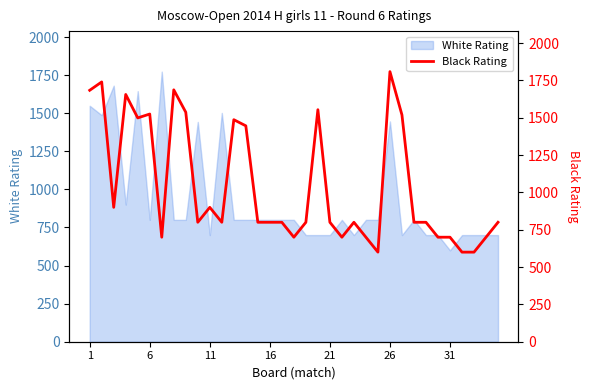

The value of White Rating at 31 is 1004. True or false?

False